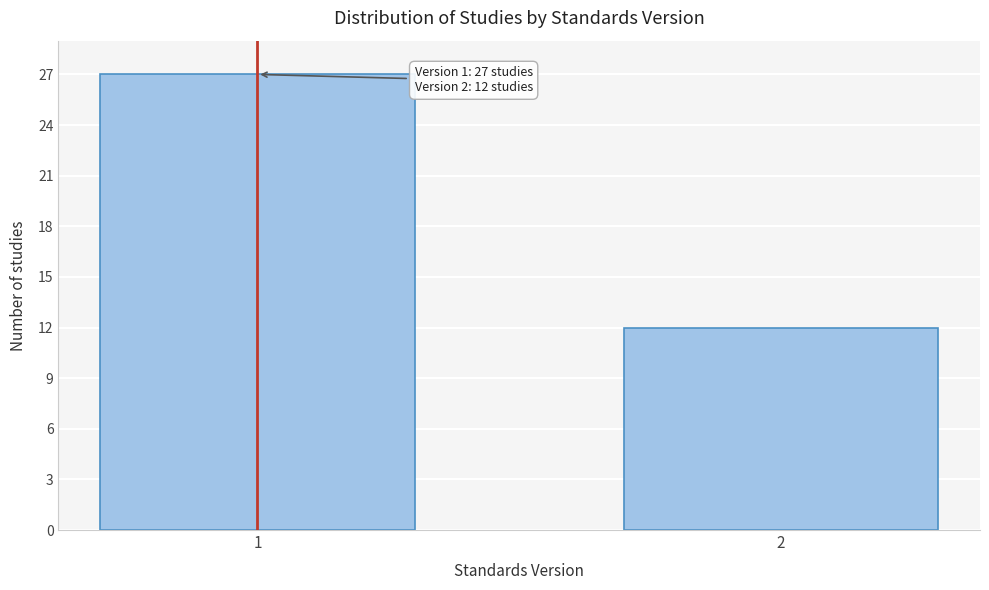

Reading right to left, extract all data points from this chart.

12	27